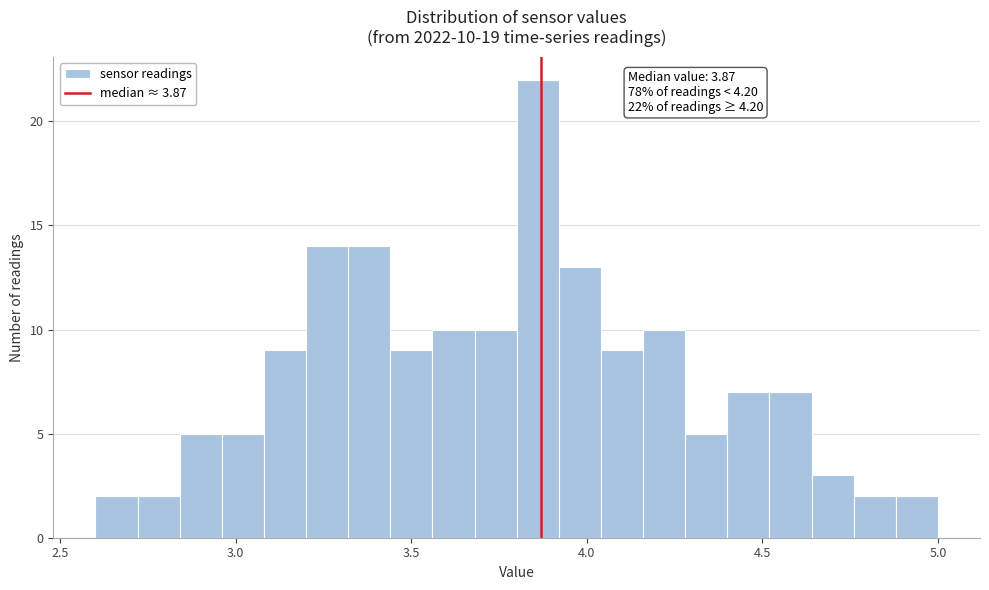

Around what value on the x-axis is the tallest bar? Give the approximate position of its centre, as read against the axis.

3.85